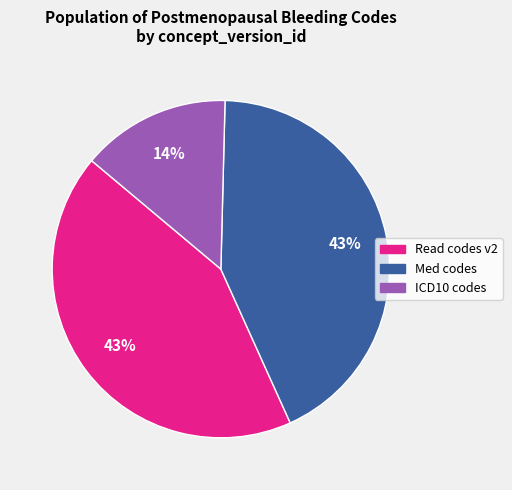

To the nearest percent, what is the average slice percentage?

33%